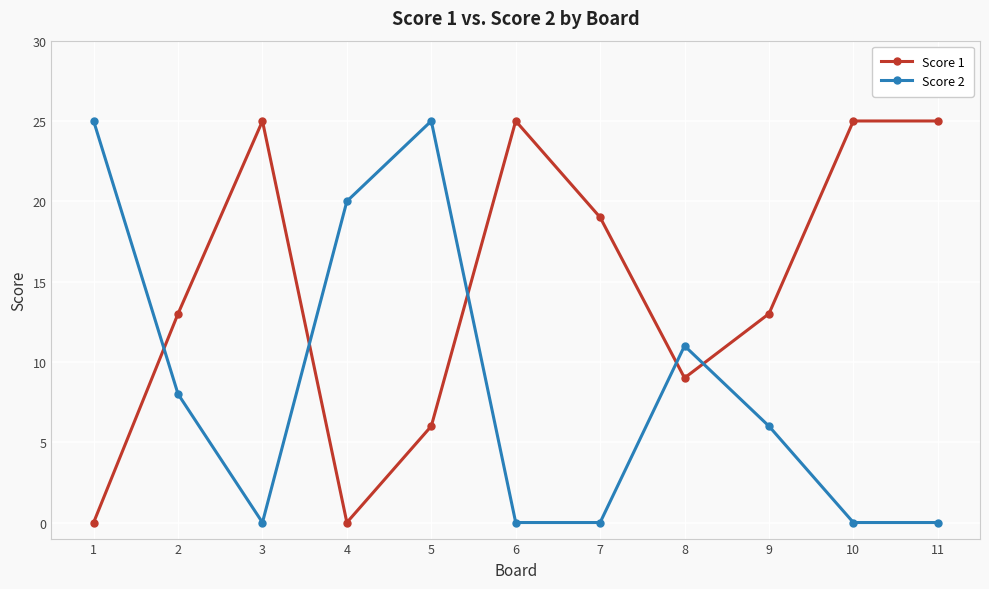

What are all the series names shown in the legend?

Score 1, Score 2